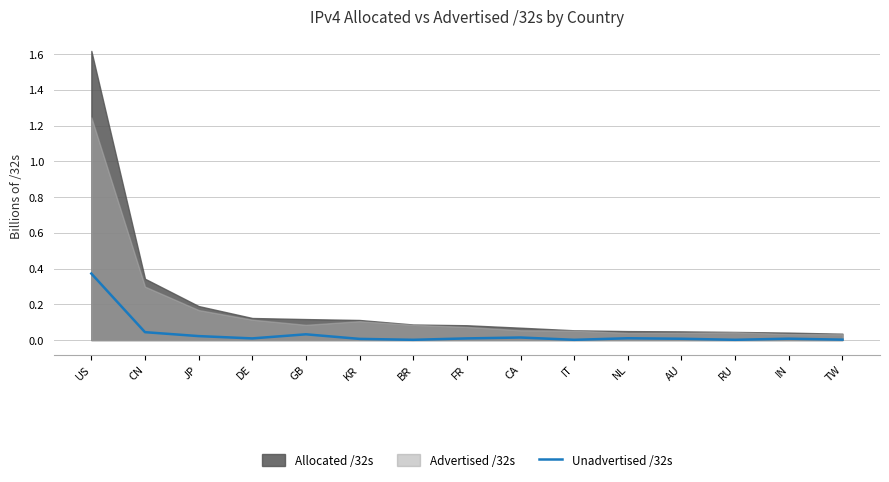

Where is the first local minimum?

DE